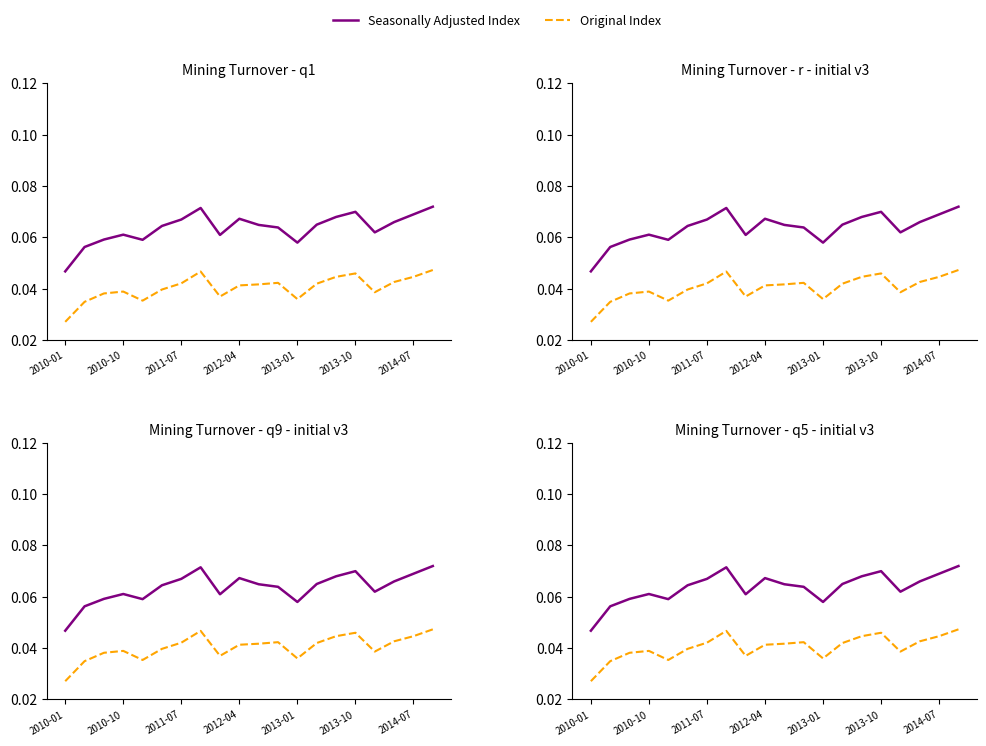

Reading left to right, what are all the values shown in this chart?

Seasonally Adjusted Index: 0.0	0.1	0.1	0.1	0.1	0.1	0.1	0.1	0.1	0.1	0.1	0.1	0.1	0.1	0.1	0.1	0.1	0.1	0.1	0.1
Original Index: 0.0	0.0	0.0	0.0	0.0	0.0	0.0	0.0	0.0	0.0	0.0	0.0	0.0	0.0	0.0	0.0	0.0	0.0	0.0	0.0